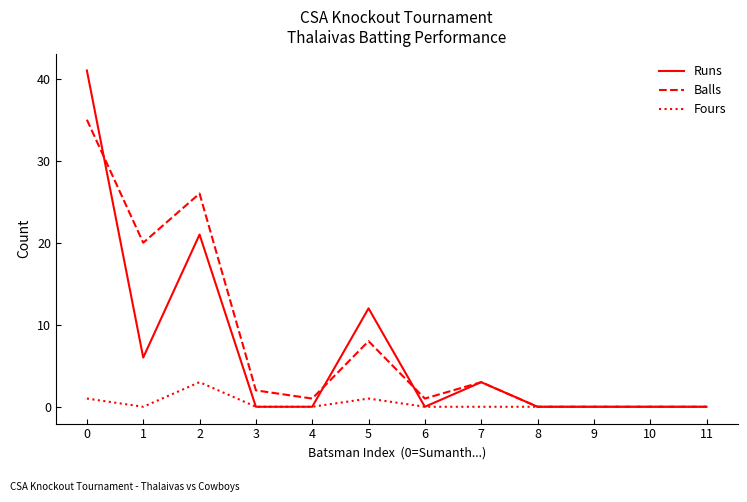

At how many categories does at least one series exceed 38?

1